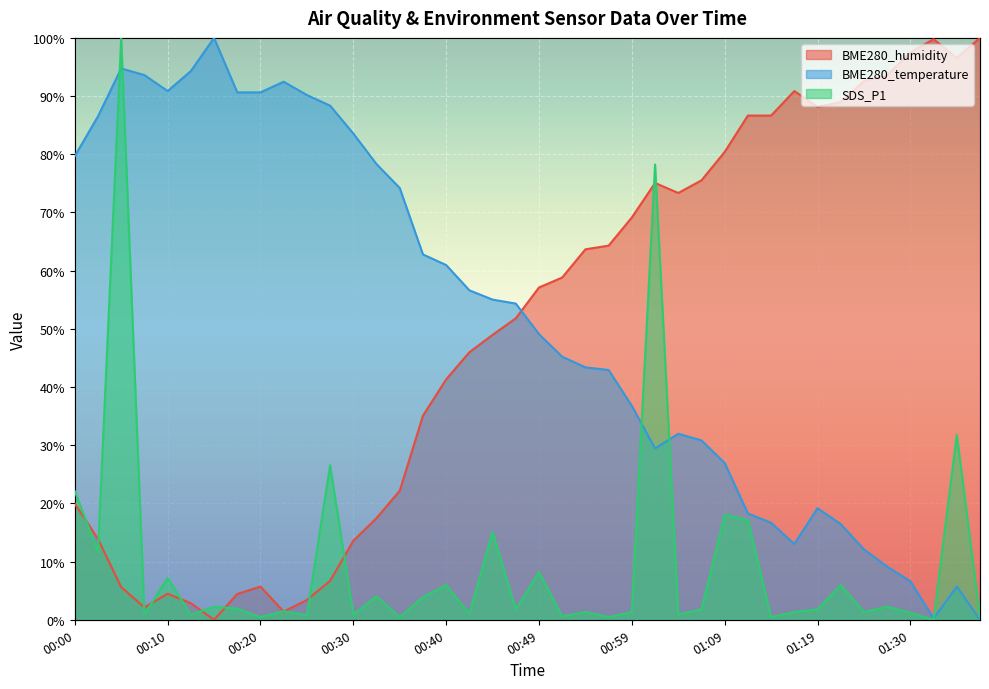

What is the difference between the BME280_temperature values at 01:22 and 01:30?

9.8